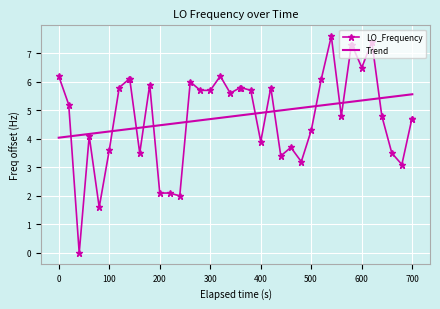

What is the sum of all Trend values?

192.9